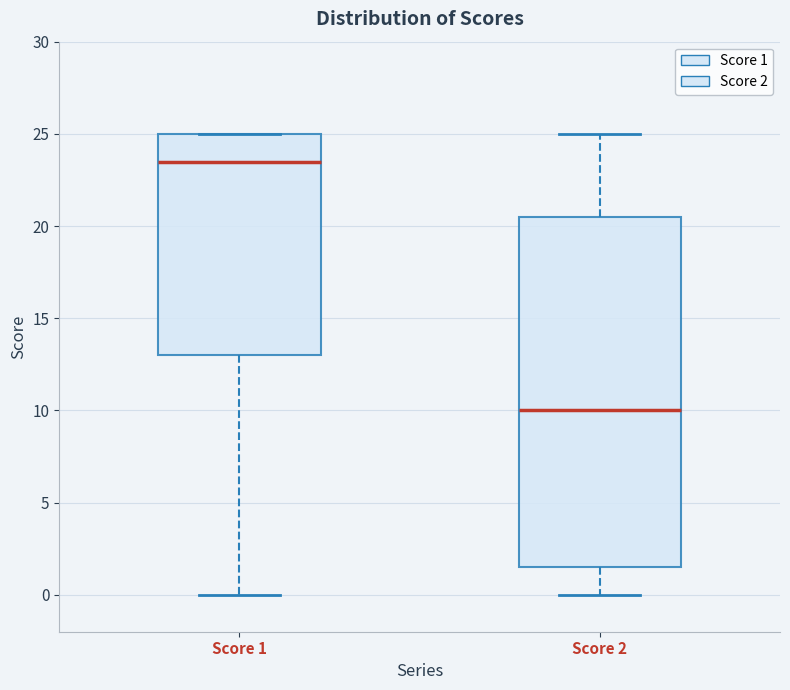

Where does the upper whisker of the box for Score 2 end on the y-axis? The values are not printed on the chart, so give them approximately, as read against the axis.

25.0